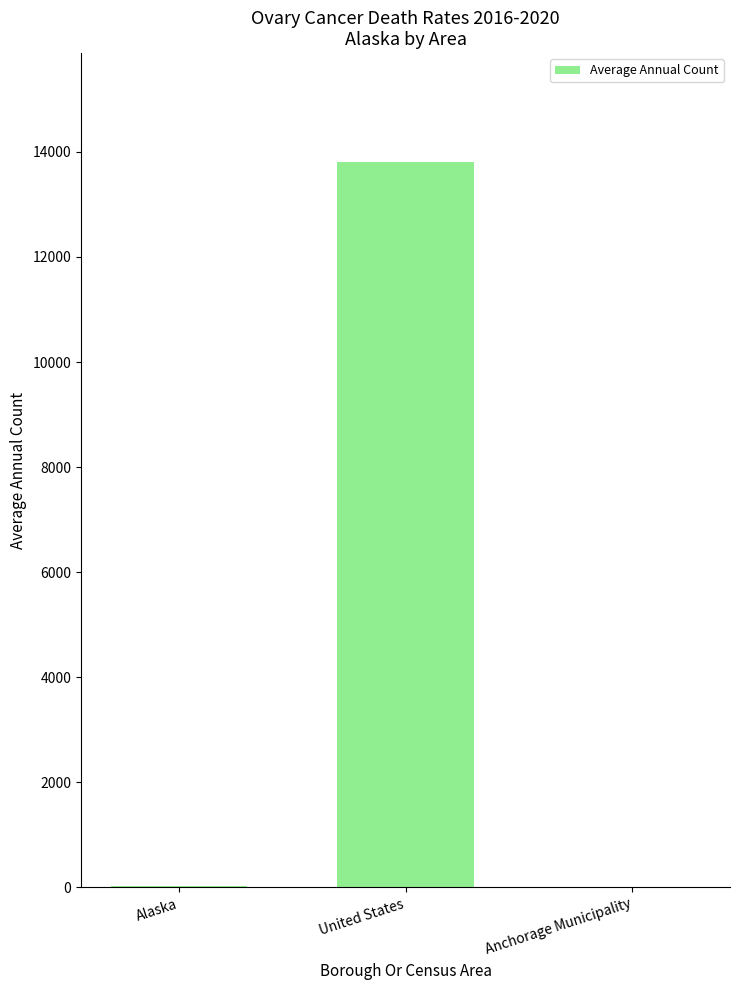

What is the greatest value displayed?

13809